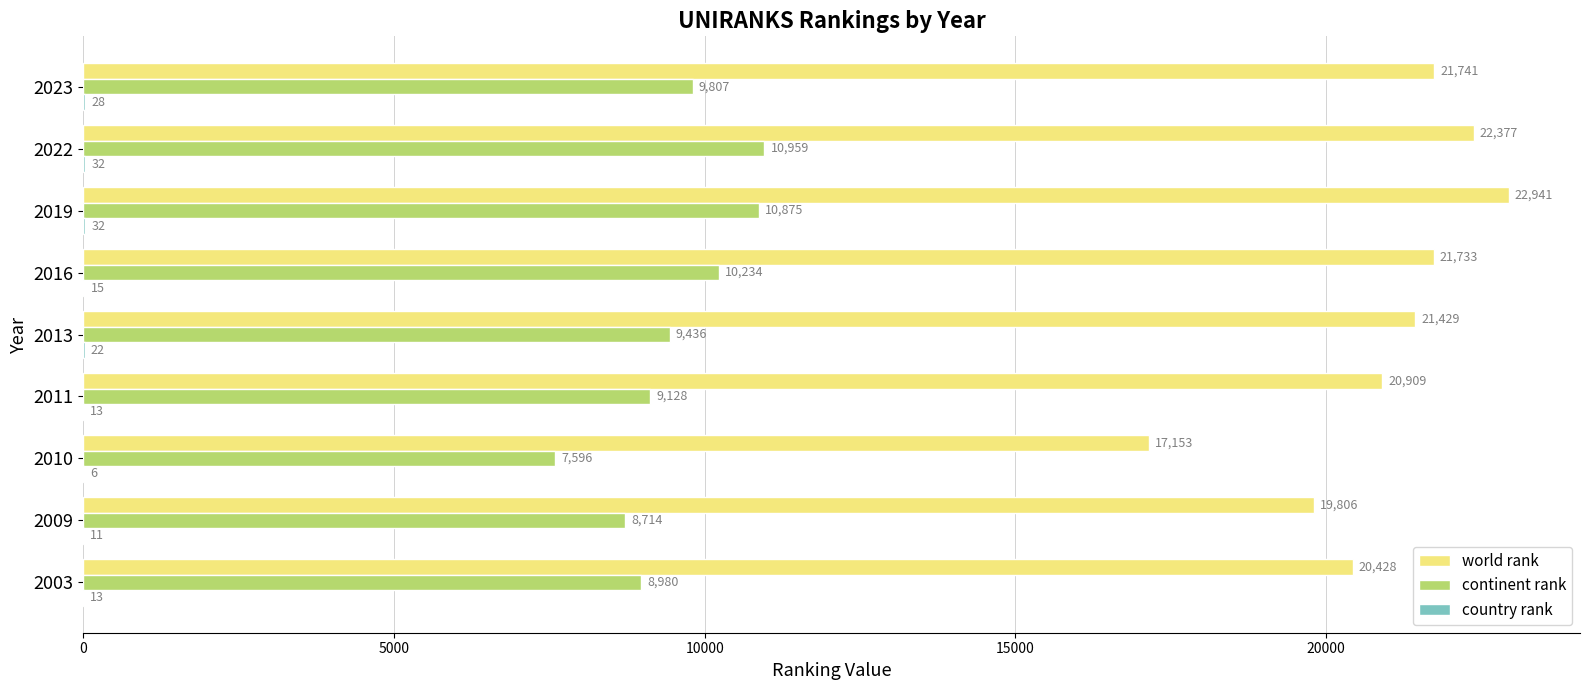

At which category does the chart reach its peak across all series?

2019